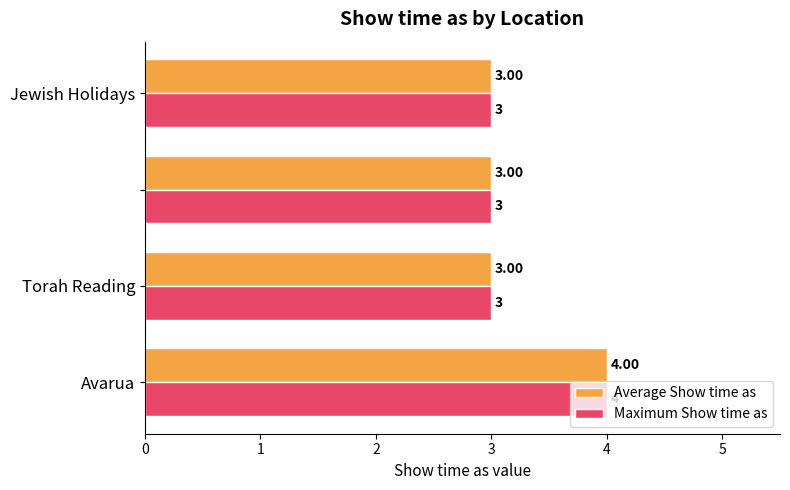

What is the value of the Average Show time as bar at the 4th from the left?

3